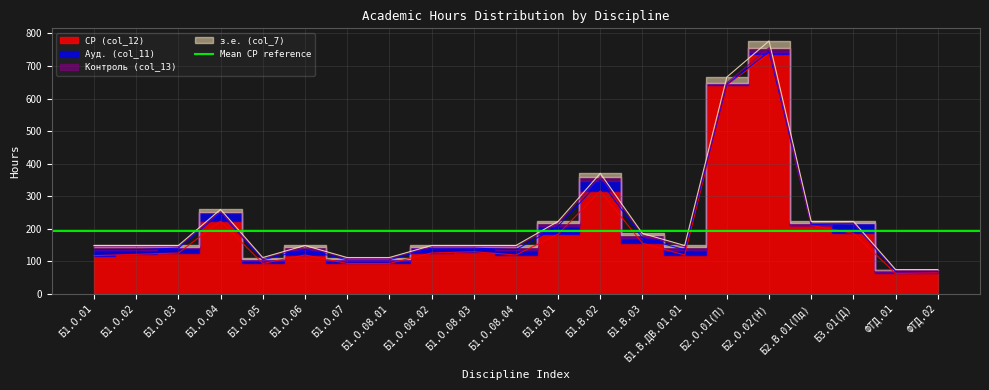

What is the difference between the highest and lowest values at Б2.О.01(П)?

6.1